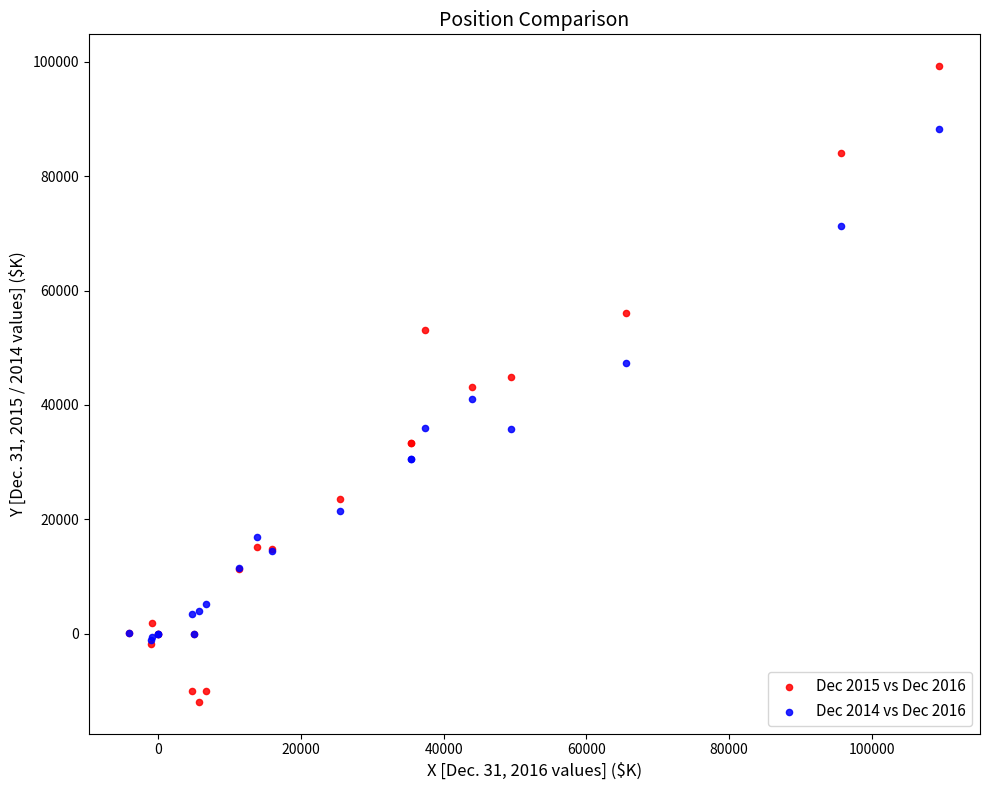

Which series contains the lowest Y value?

Dec 2015 vs Dec 2016